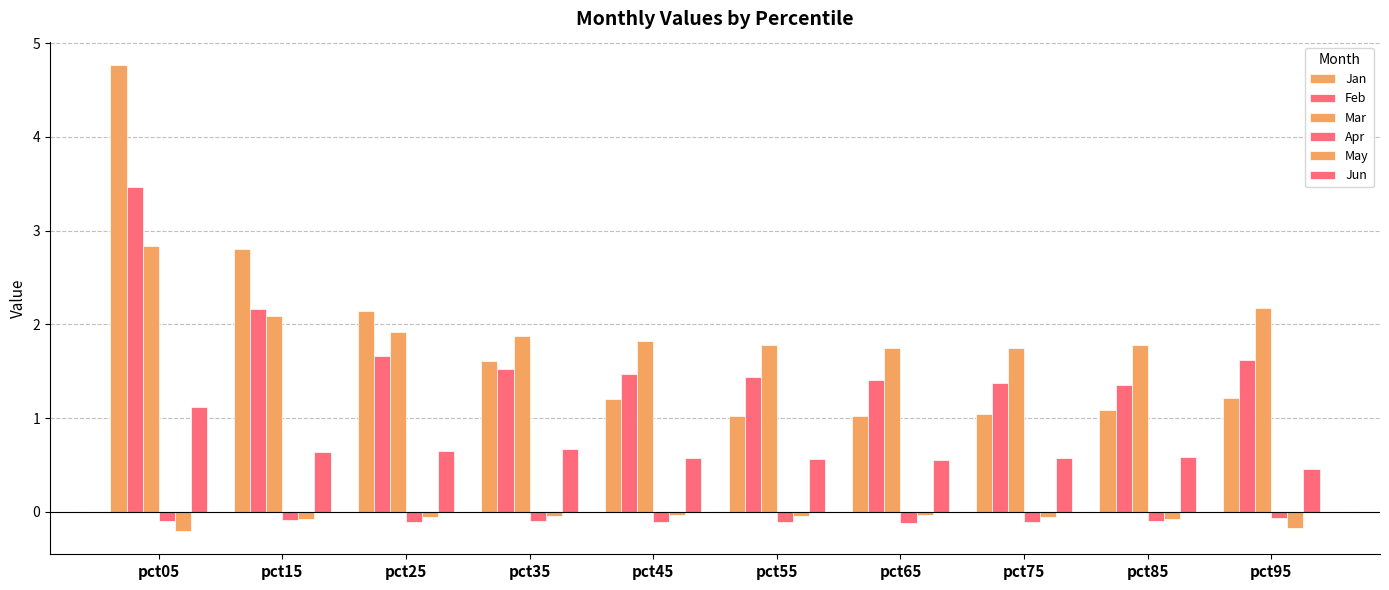

What is the average value of the Mar series?

2.0